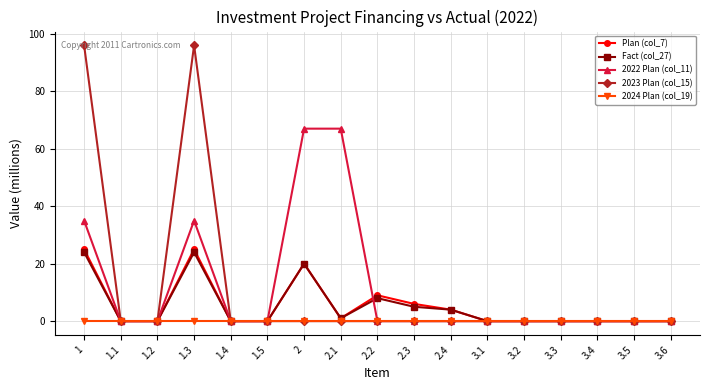

What is the label of the 15th point from the left?

3.4